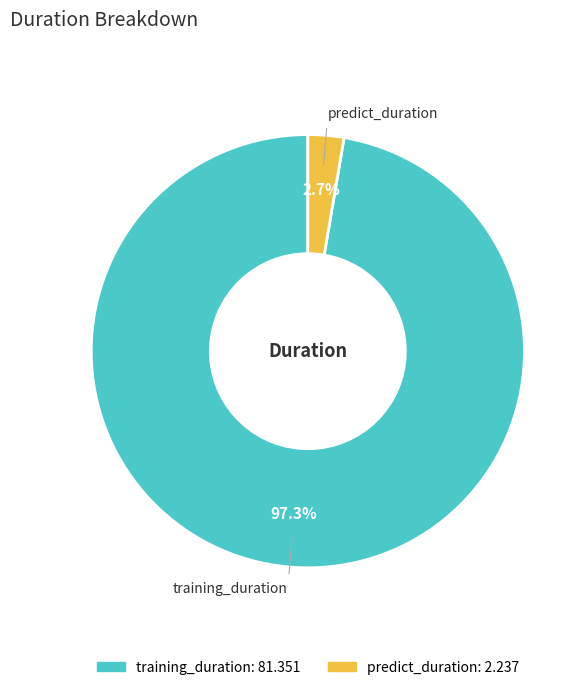

Is there a majority slice in this chart?

Yes